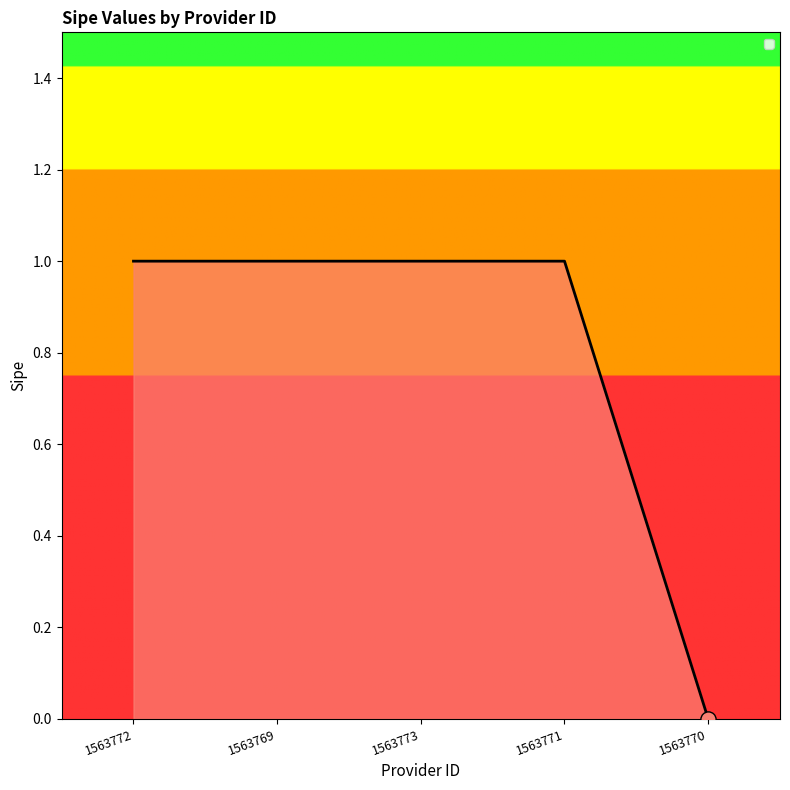

What is the ratio of the value at 1563773 to the value at 1563771?

1.0